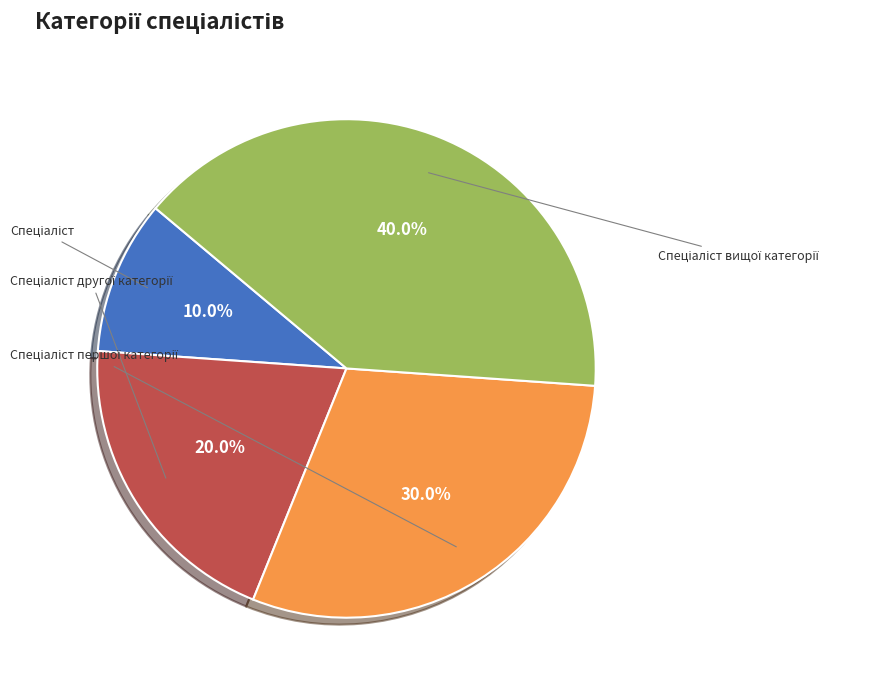

The Спеціаліст першої категорії slice represents 30% of the pie. True or false?

True